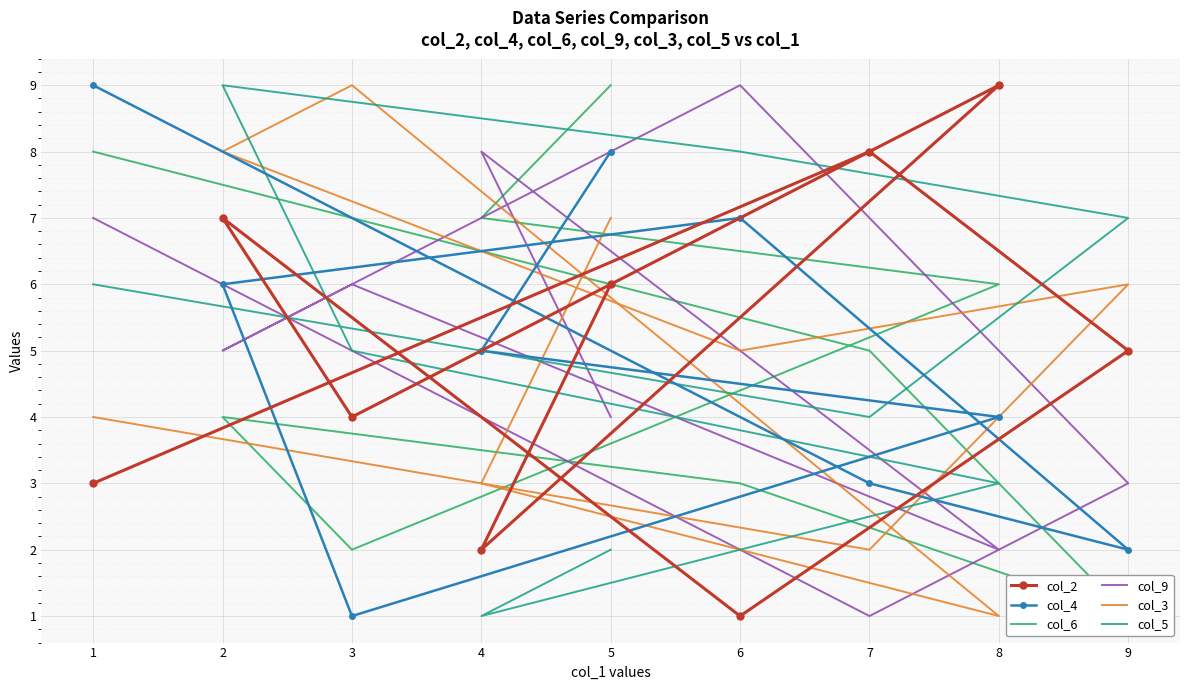

Which series changed the most between 8 and 9?

col_6